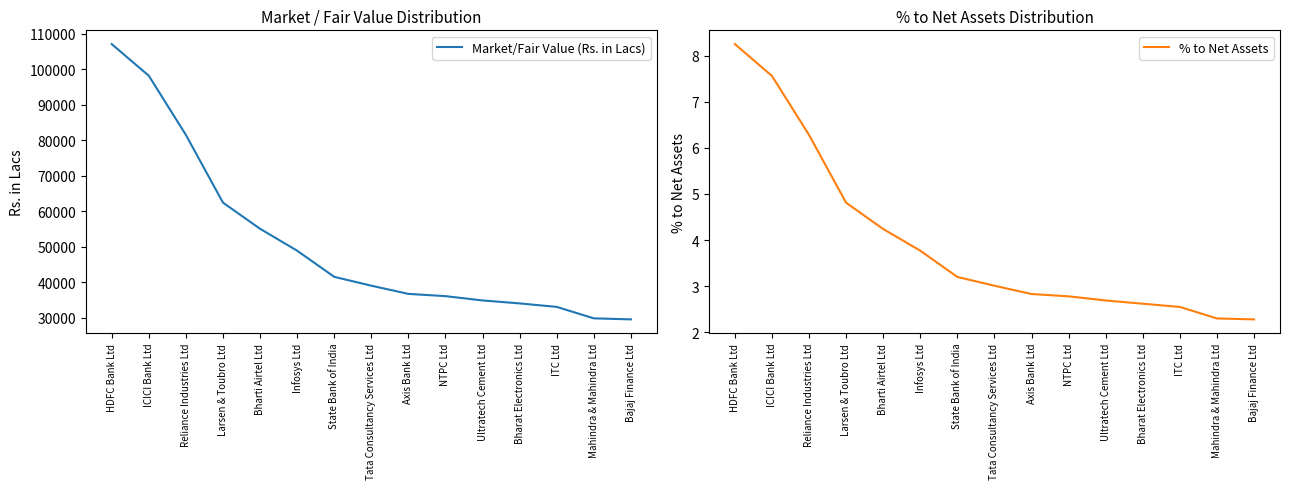

Is it true that Market/Fair Value (Rs. in Lacs) equals 39024.2 at Tata Consultancy Services Ltd?

True